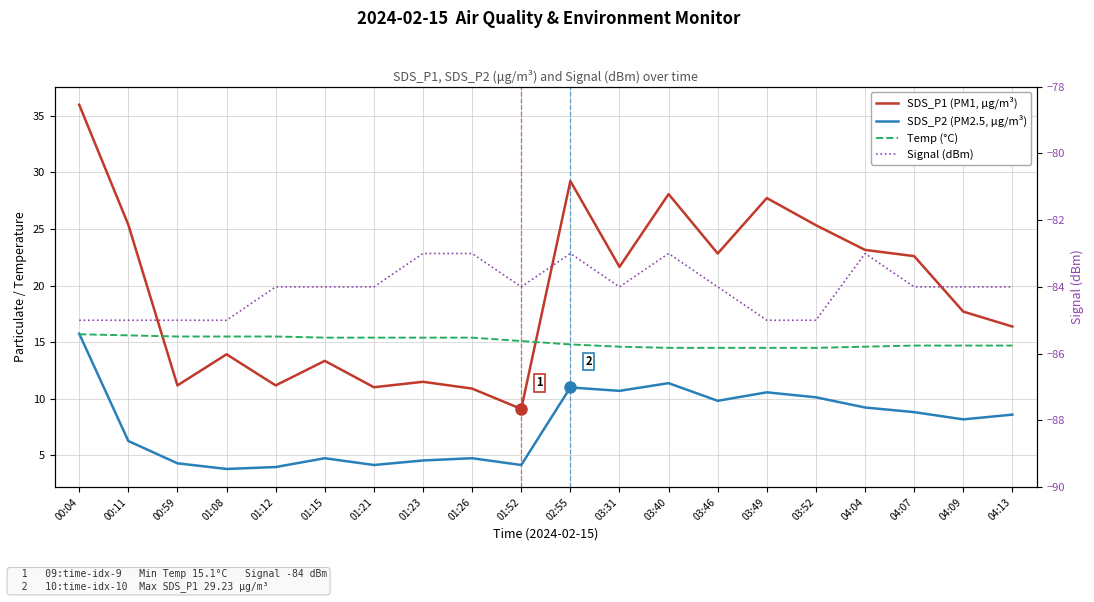

What is the spread (max minus min) of values at 00:59?

100.5